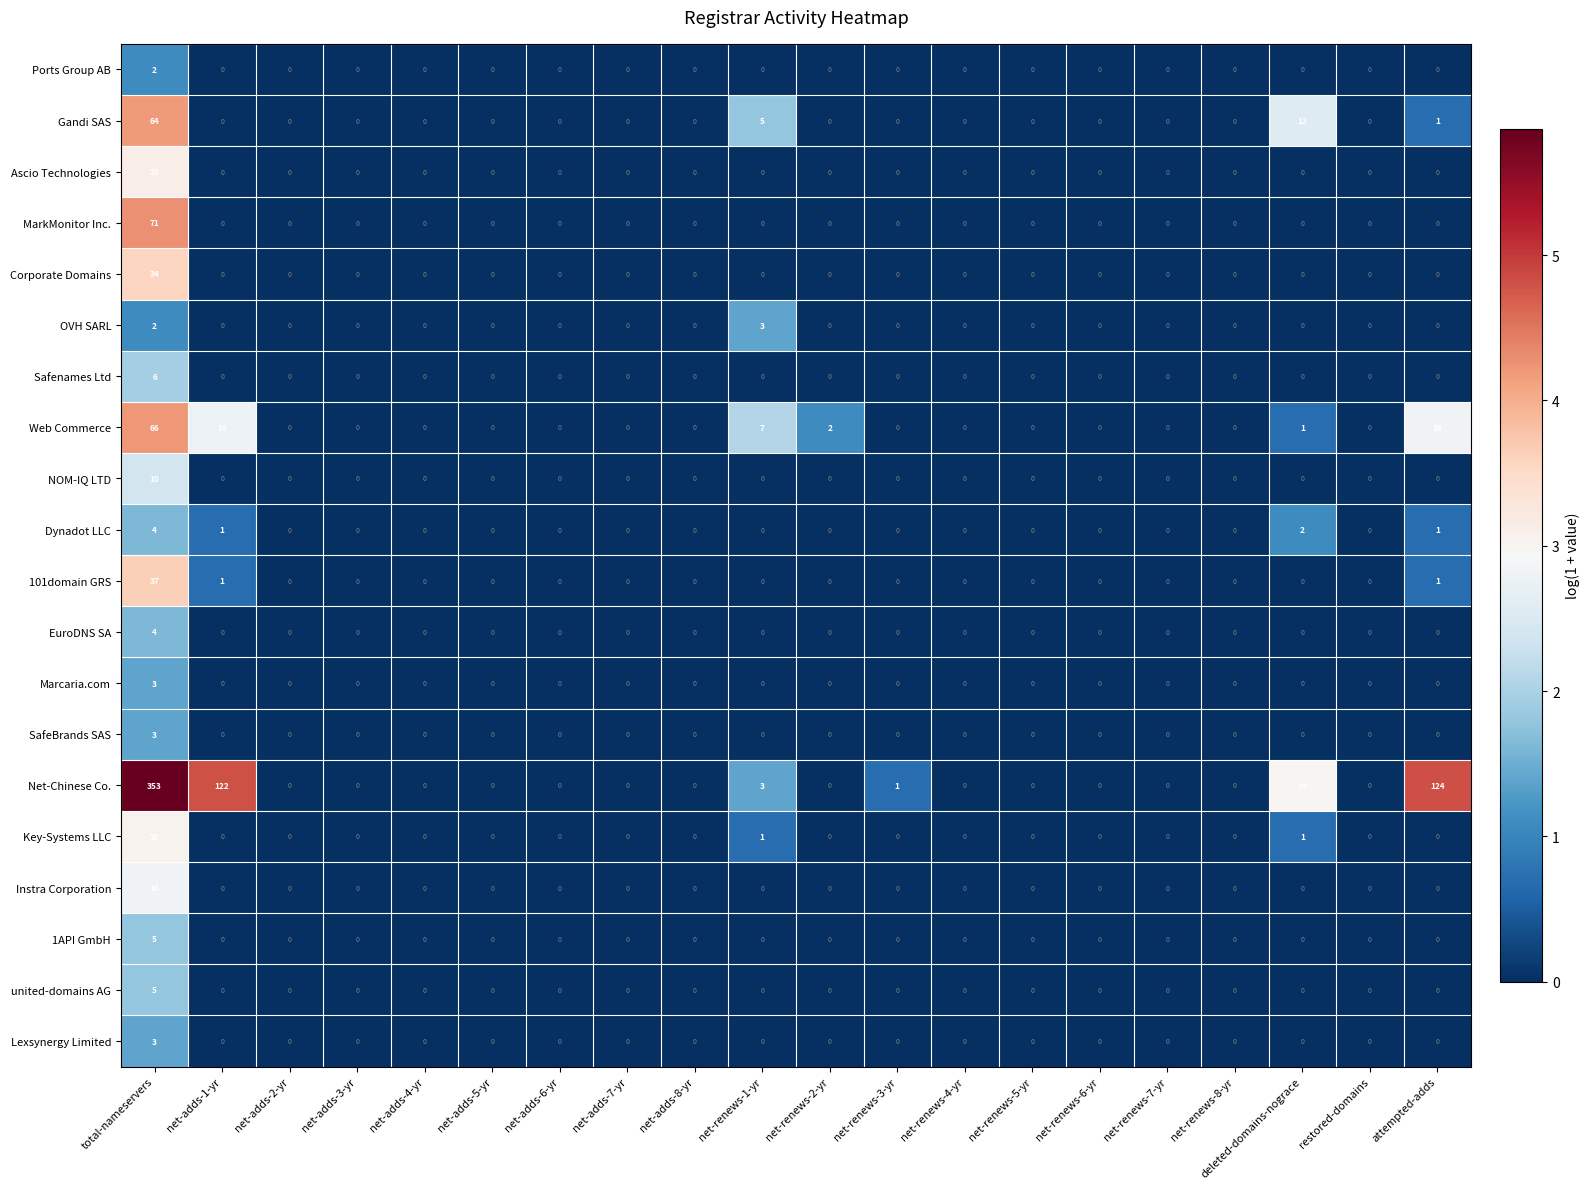

At which category is the sum across all series the highest?

total-nameservers